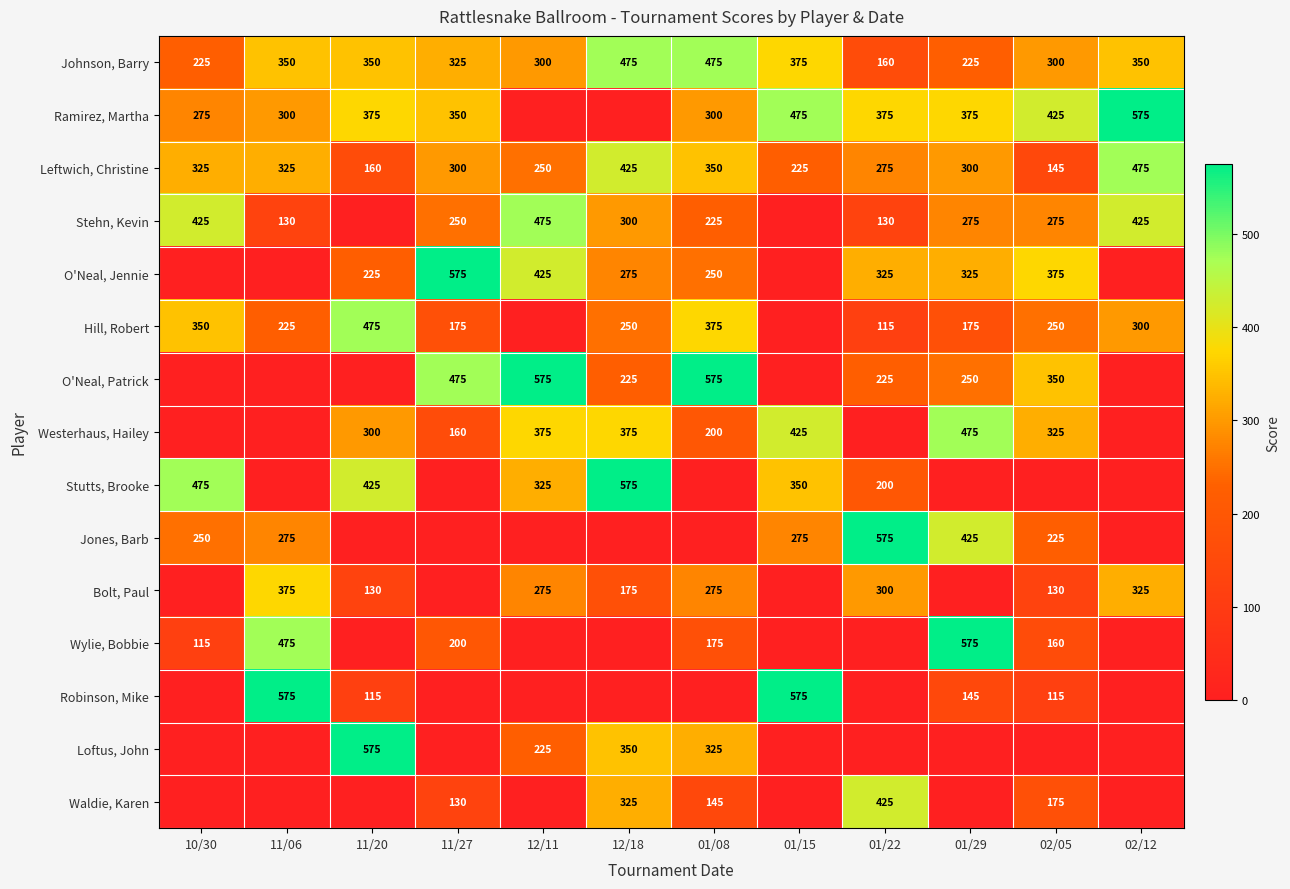

The Robinson, Mike series shows 76 at 11/20. True or false?

False